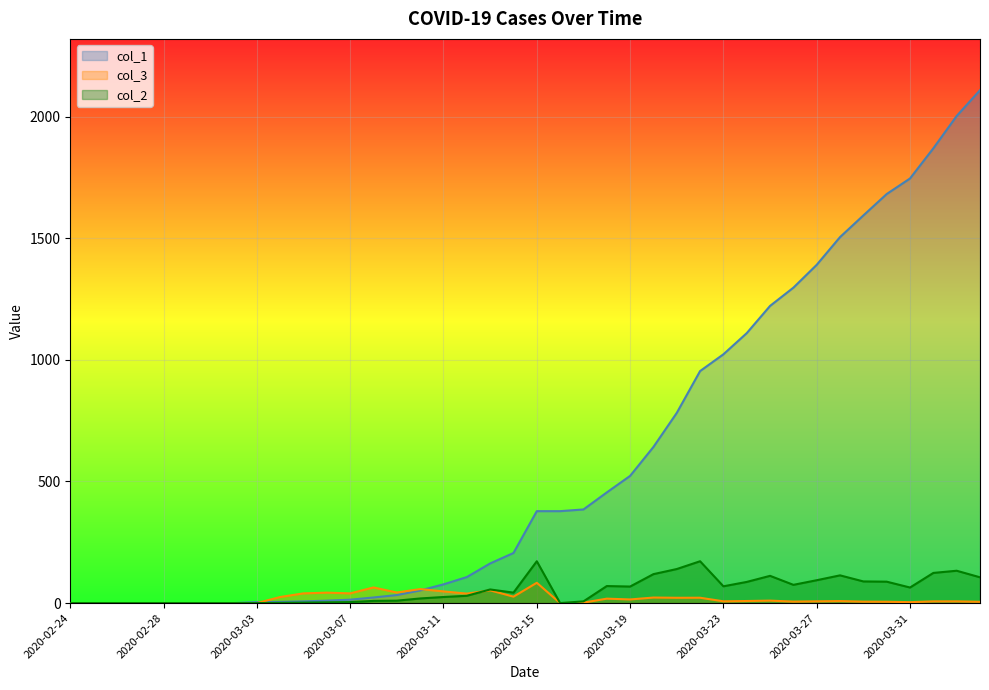

True or false: col_2 has more than 1 interior local peaks.

True